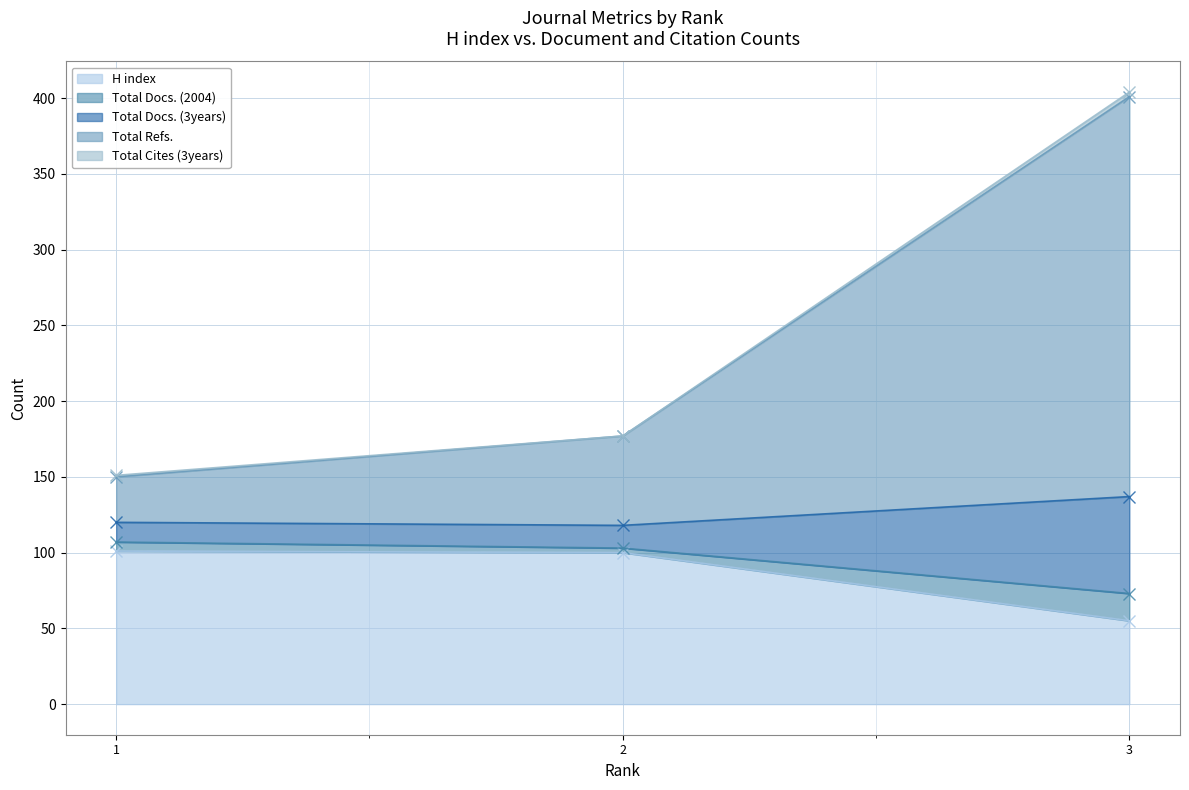

What is the smallest value displayed?

55